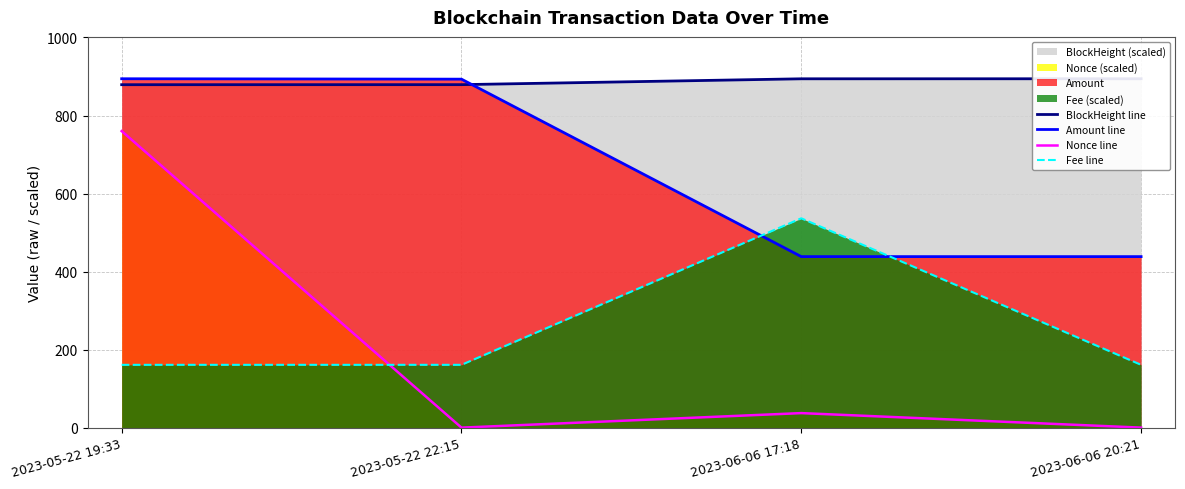

True or false: Amount line and Nonce line cross at least once.

False